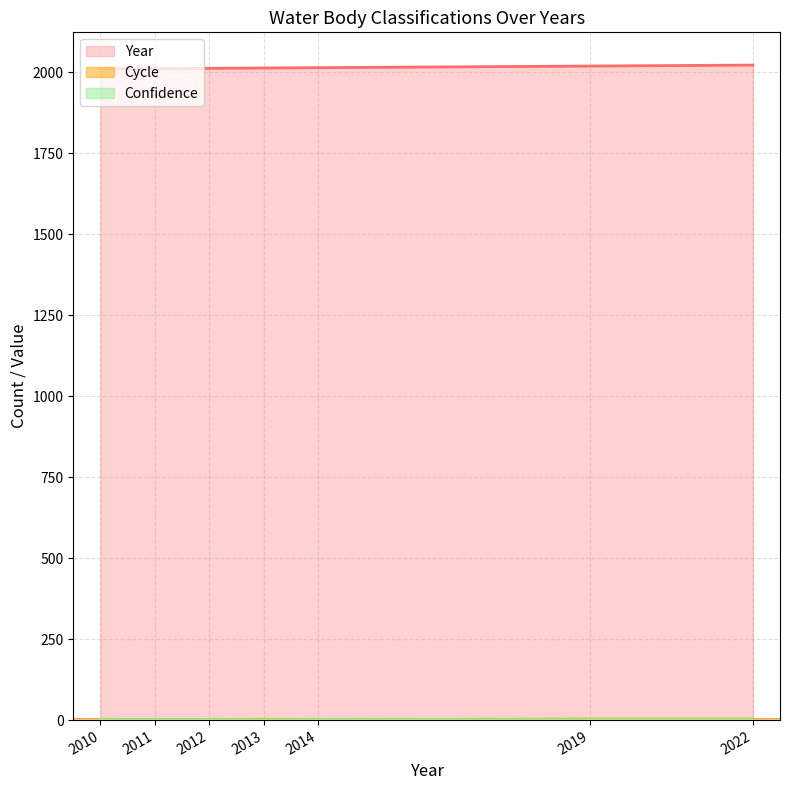

Count the number of data series in this chart.

3